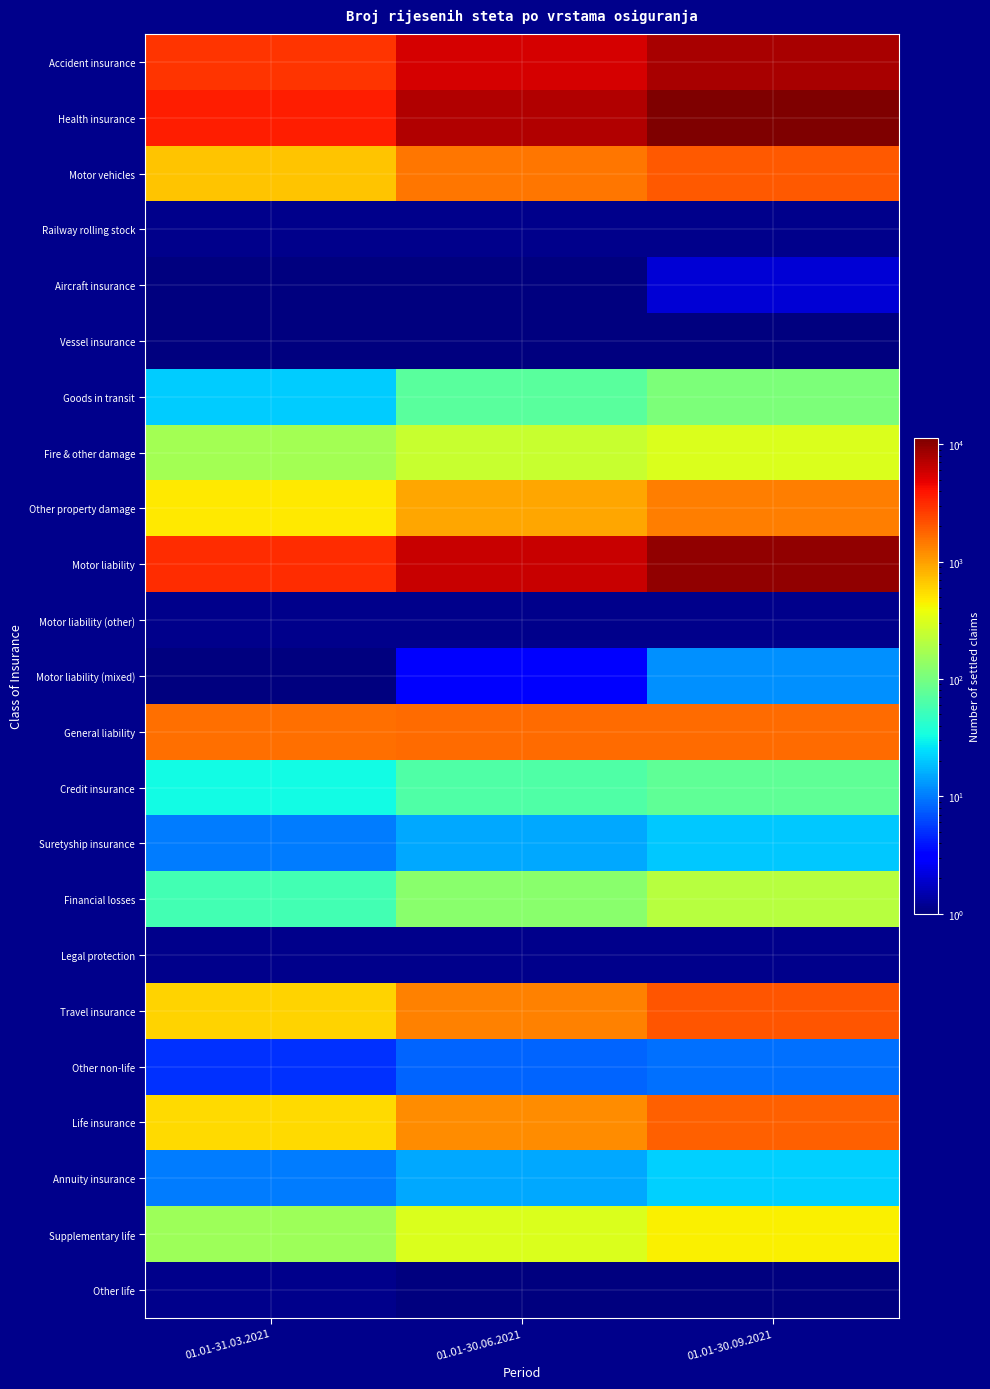

Which series has the largest range (max minus min)?

Health insurance